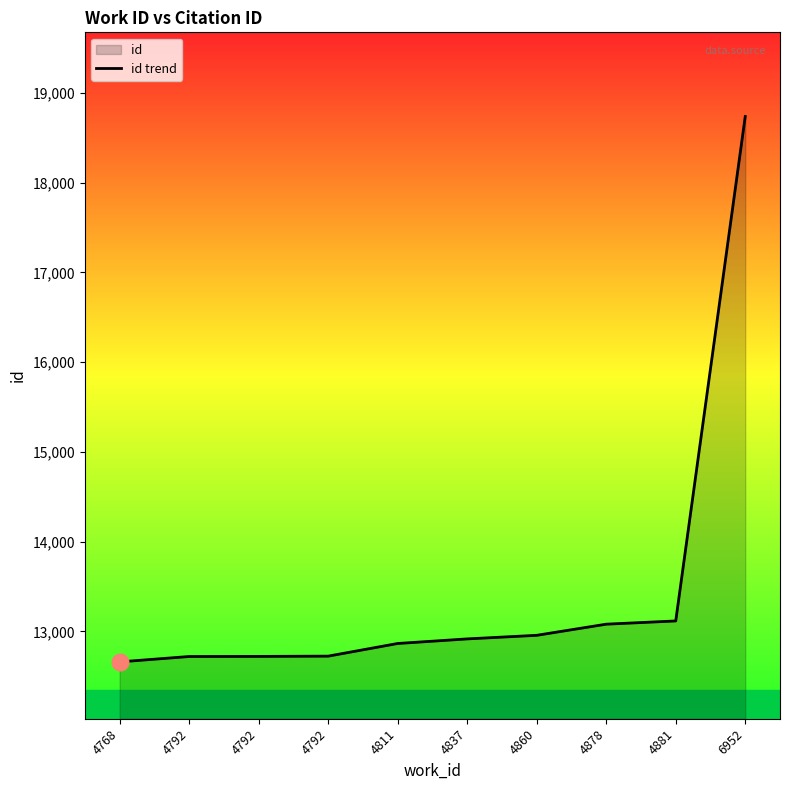

What is the sum of the values at 4792 and 4768?

25386